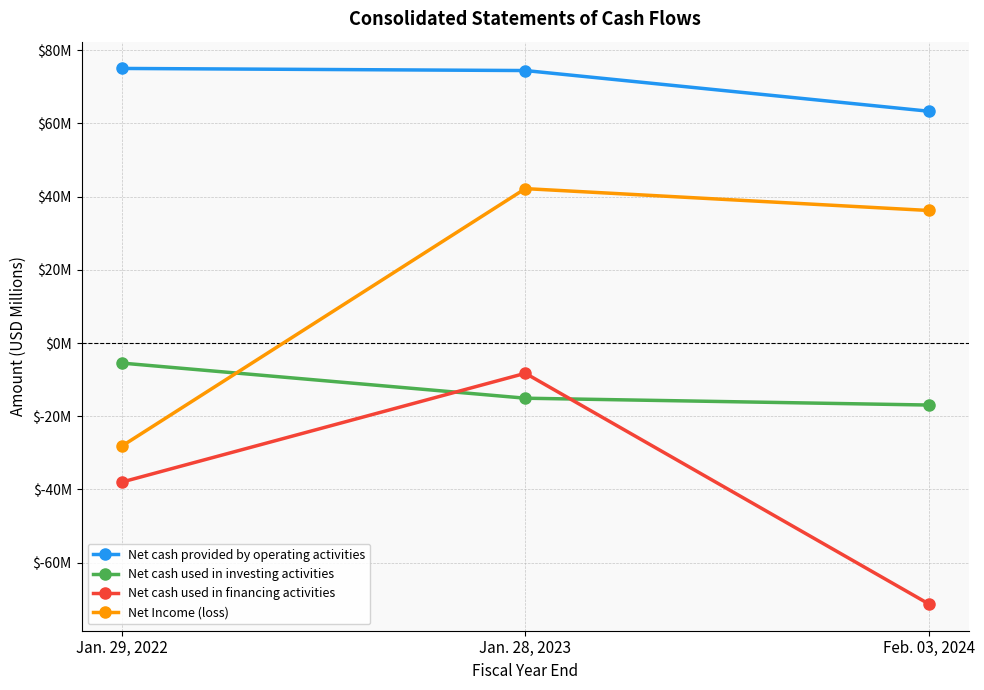

Which label corresponds to the smallest value in the chart?

Feb. 03, 2024